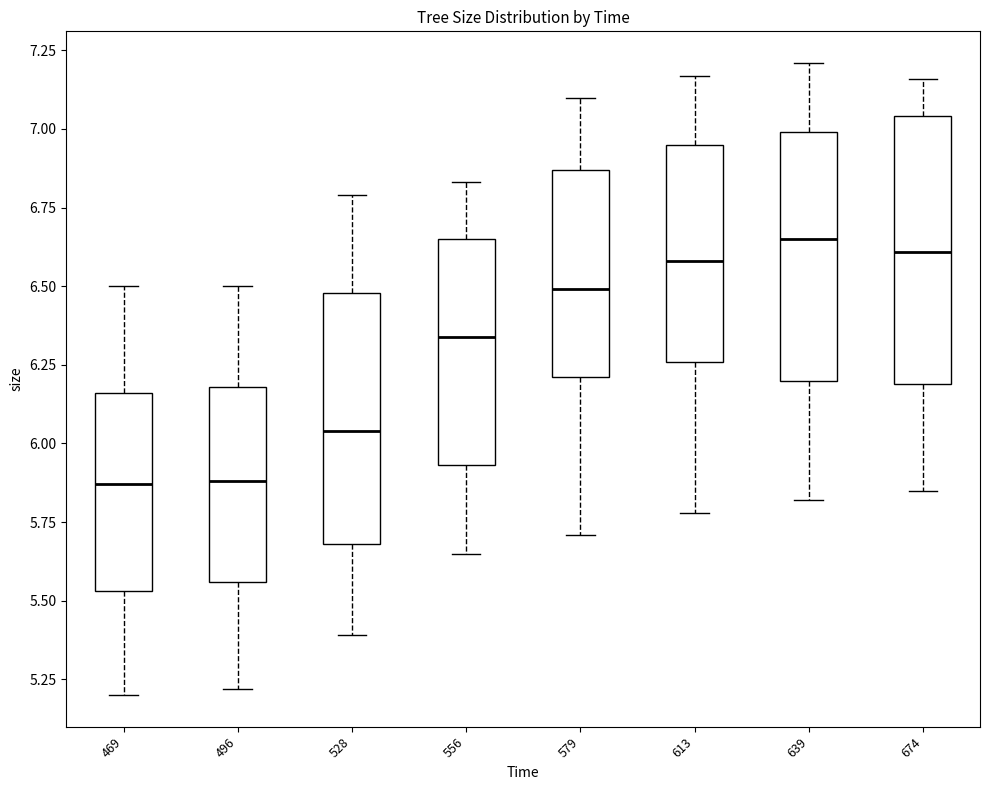

Reading left to right, read every box against the y-axis: the position of its median line, the range the box covers, and the ends of its whiskers. The values are not printed on the chart, so give them approximately, as read against the axis.

469: median 5.85, box 5.55 to 6.15, whiskers 5.20 to 6.50
496: median 5.90, box 5.55 to 6.20, whiskers 5.20 to 6.50
528: median 6.05, box 5.70 to 6.50, whiskers 5.40 to 6.80
556: median 6.35, box 5.95 to 6.65, whiskers 5.65 to 6.85
579: median 6.50, box 6.20 to 6.85, whiskers 5.70 to 7.10
613: median 6.60, box 6.25 to 6.95, whiskers 5.80 to 7.15
639: median 6.65, box 6.20 to 7.00, whiskers 5.80 to 7.20
674: median 6.60, box 6.20 to 7.05, whiskers 5.85 to 7.15